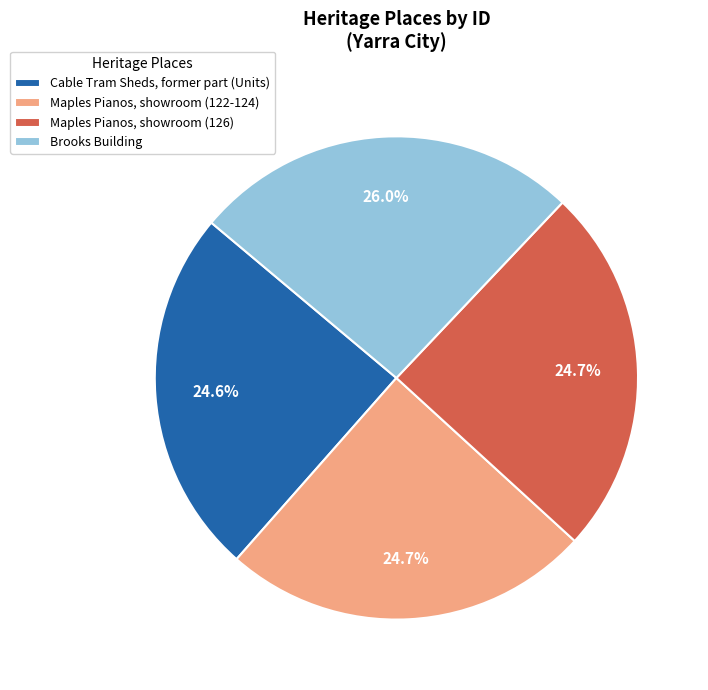

Is there any slice that represents more than half of the pie?

No